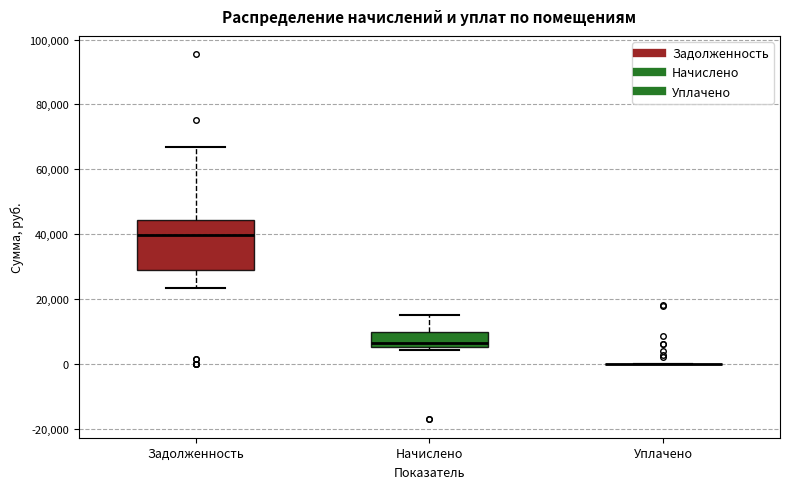

Comparing the boxes themselves (not the whiskers), which one is the tallest?

Задолженность